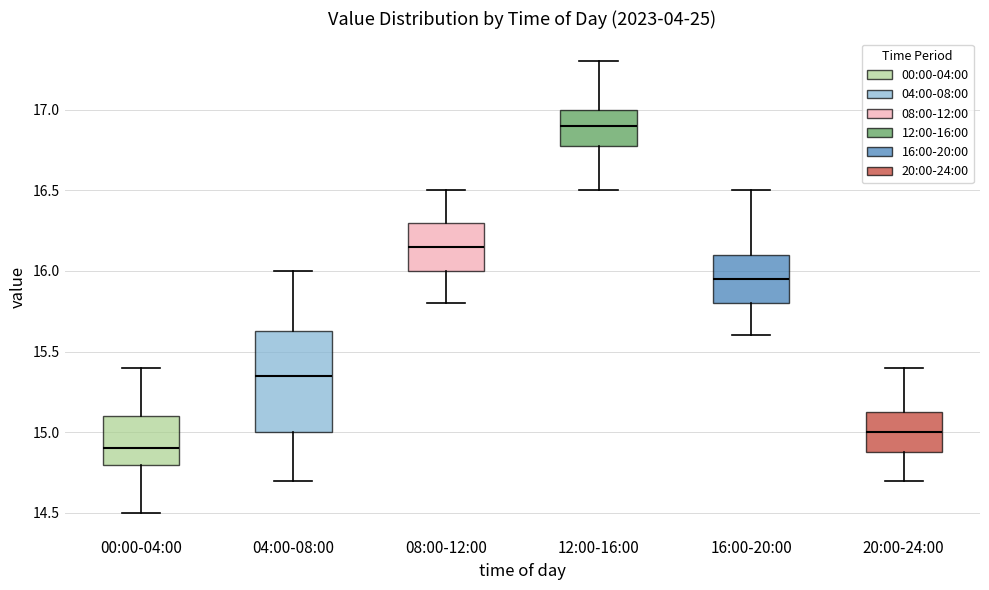

Which box's median line is the highest?

12:00-16:00